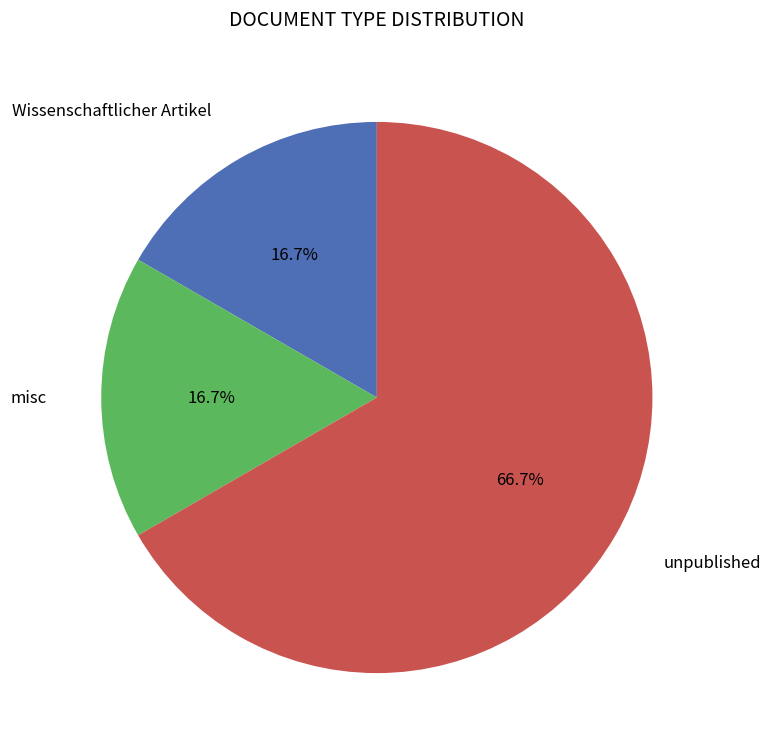

Does any single category account for the majority?

Yes